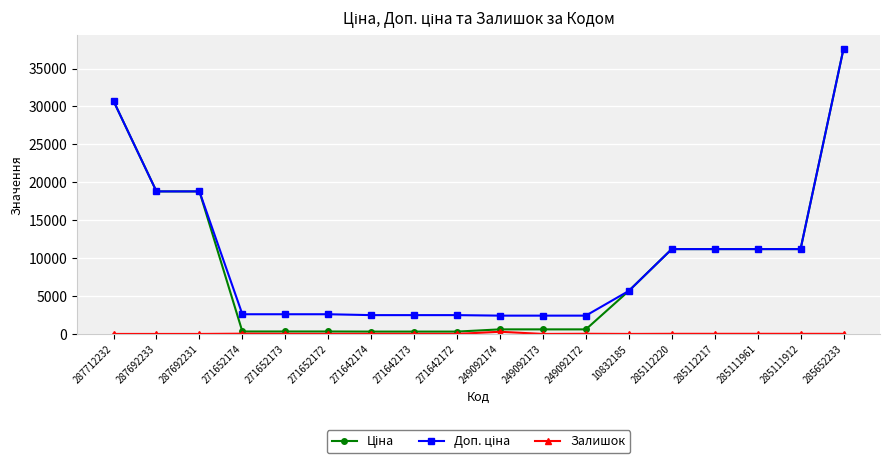

At which category is the sum across all series the highest?

285652233